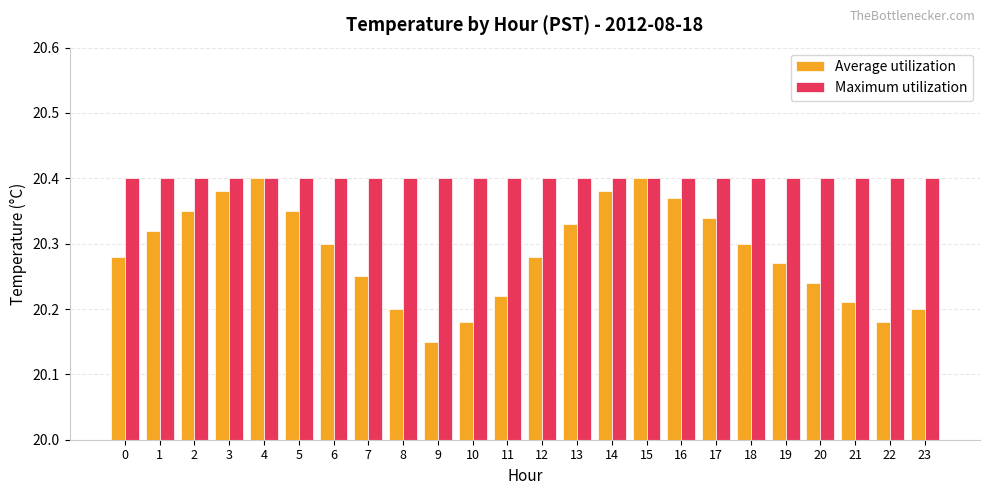

At which label is Average utilization closest to 20?

9